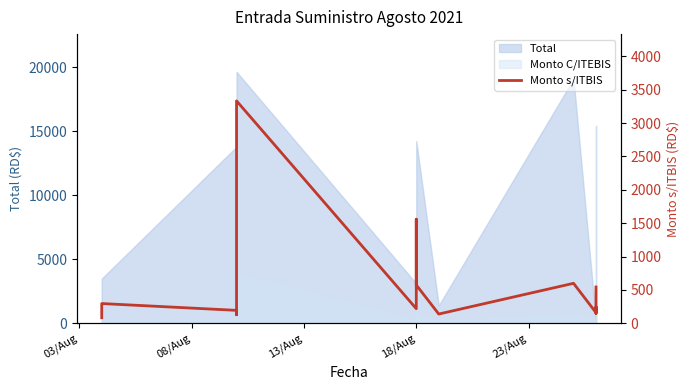

Between 8 and 5, which is larger?

8